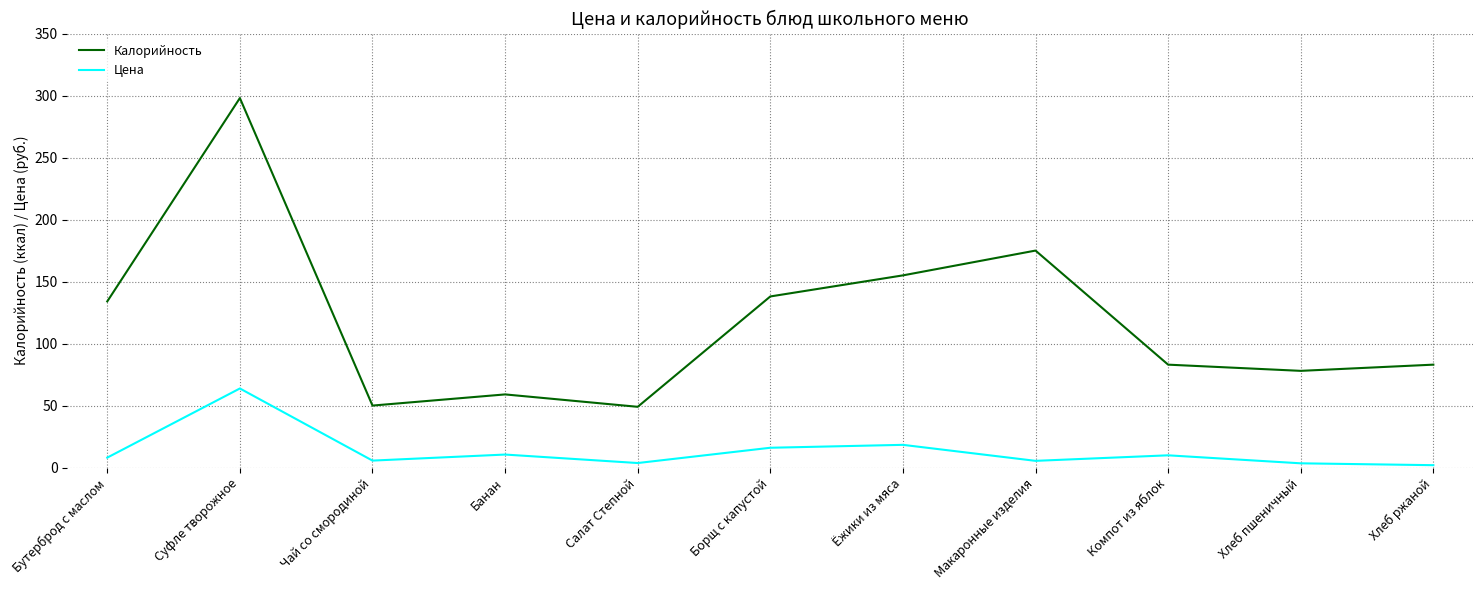

What is the total value across all series at Суфле творожное?

361.8